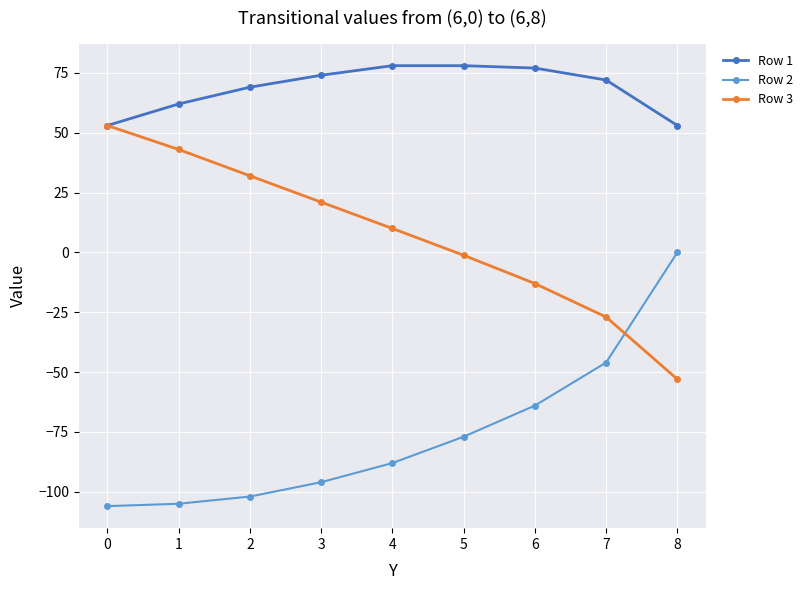

What are all the series names shown in the legend?

Row 1, Row 2, Row 3